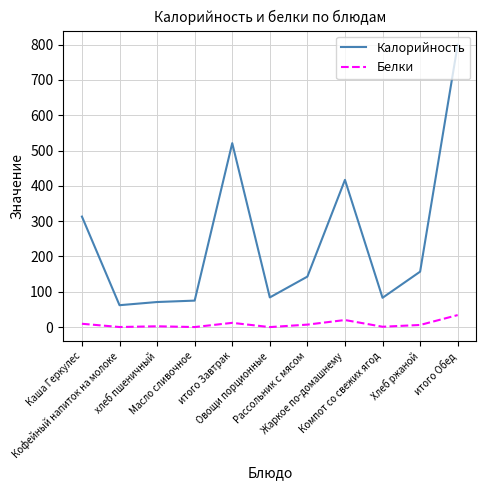

What is the average value of the Белки series?

8.4